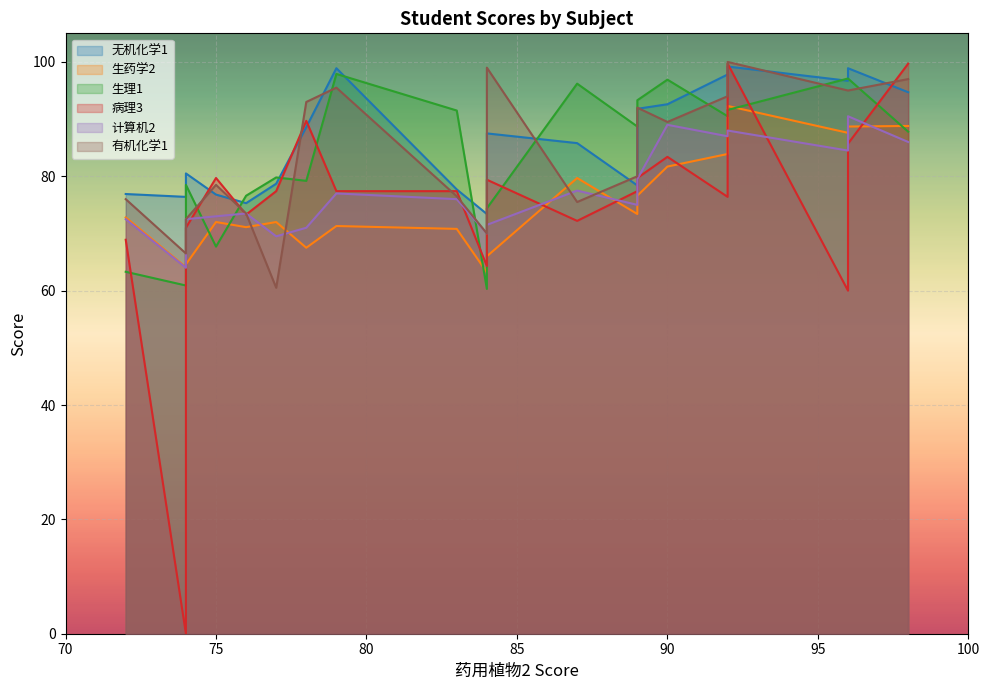

How many values in the 生药学2 series are below 72?

8